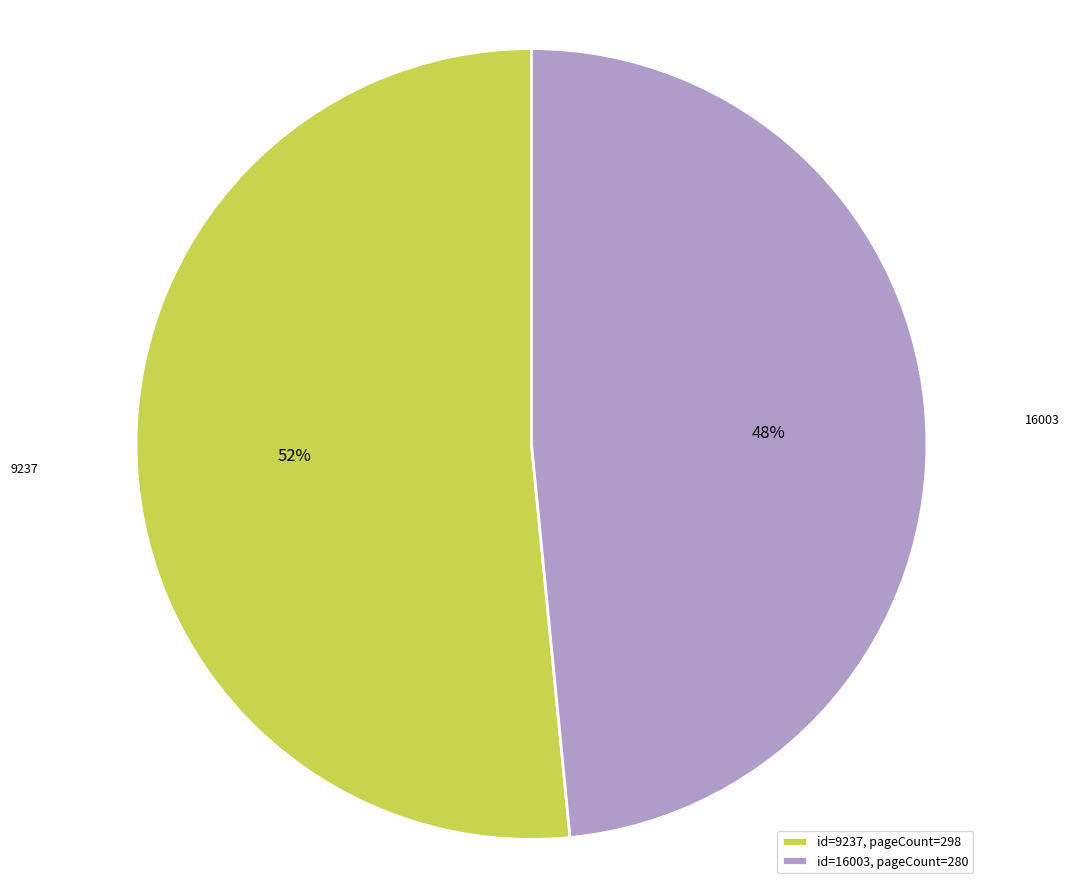

True or false: 16003 accounts for 48% of the total.

True